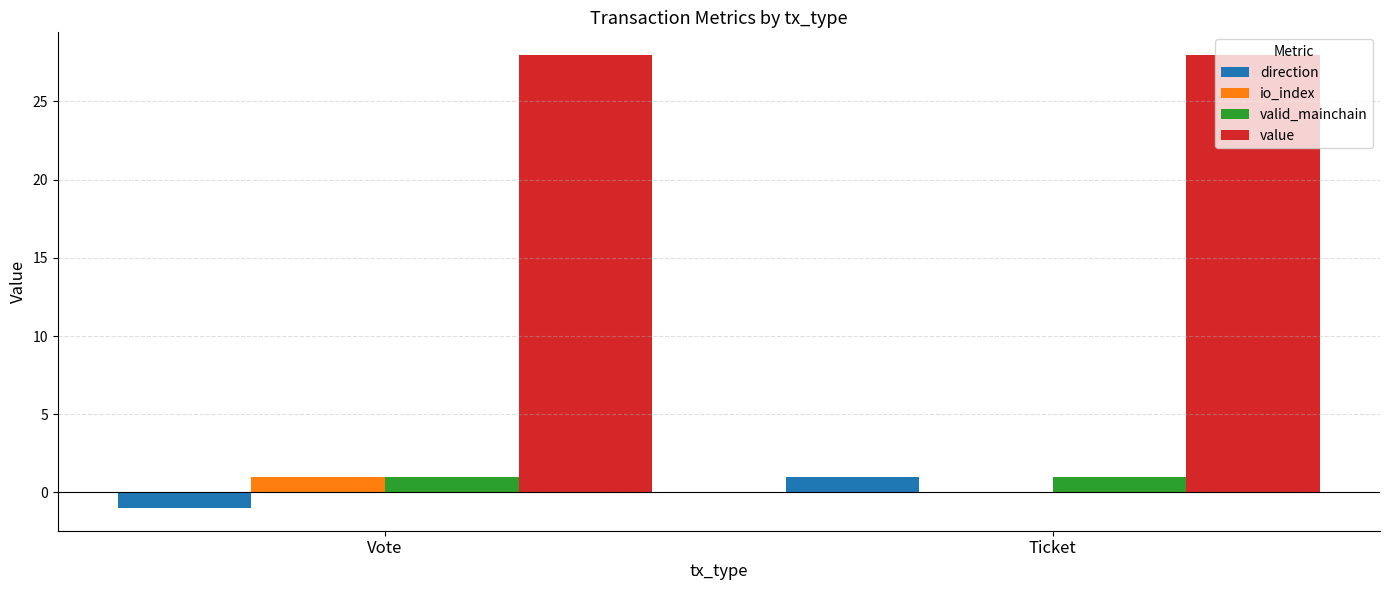

Is it true that direction equals -1.0 at Vote?

True